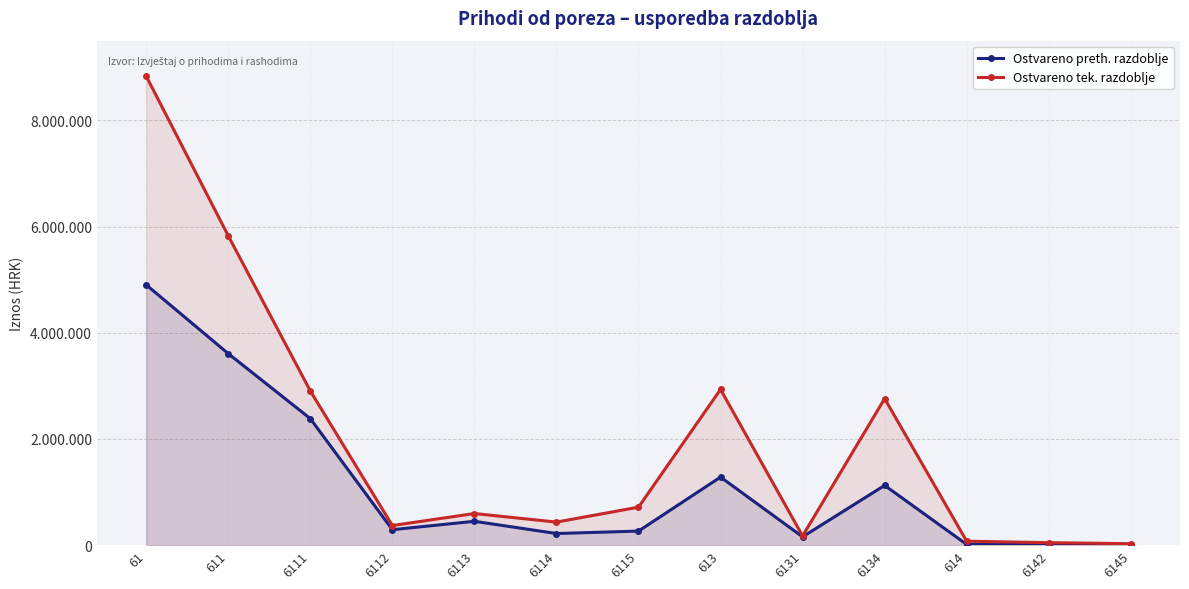

How many data points does each series have?

13